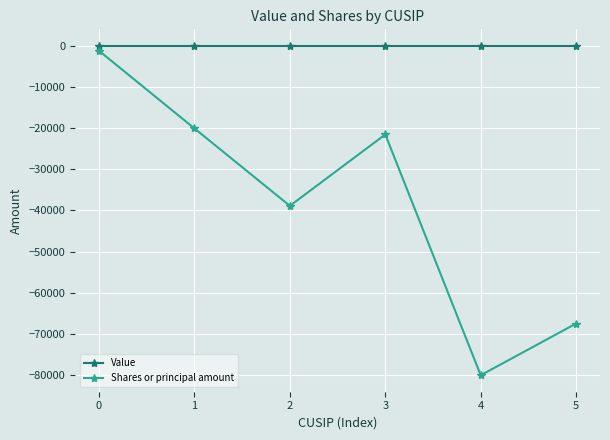

The Value series shows 0 at 3. True or false?

True